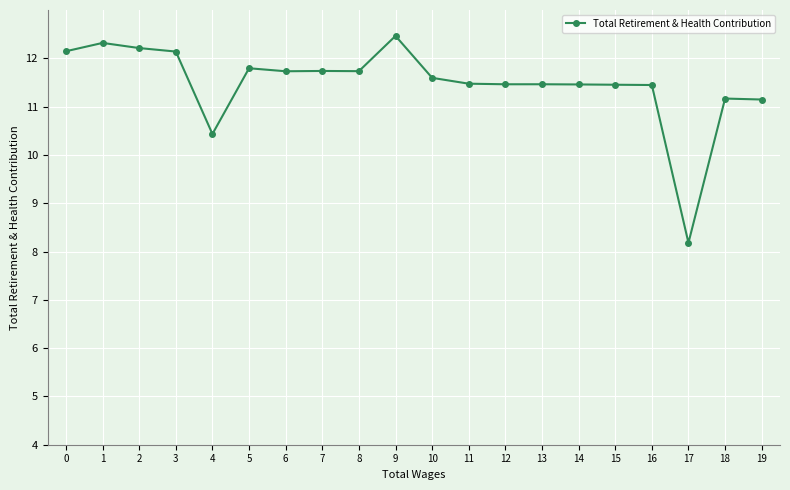

What is the change in value from 7 to 17?

-3.6